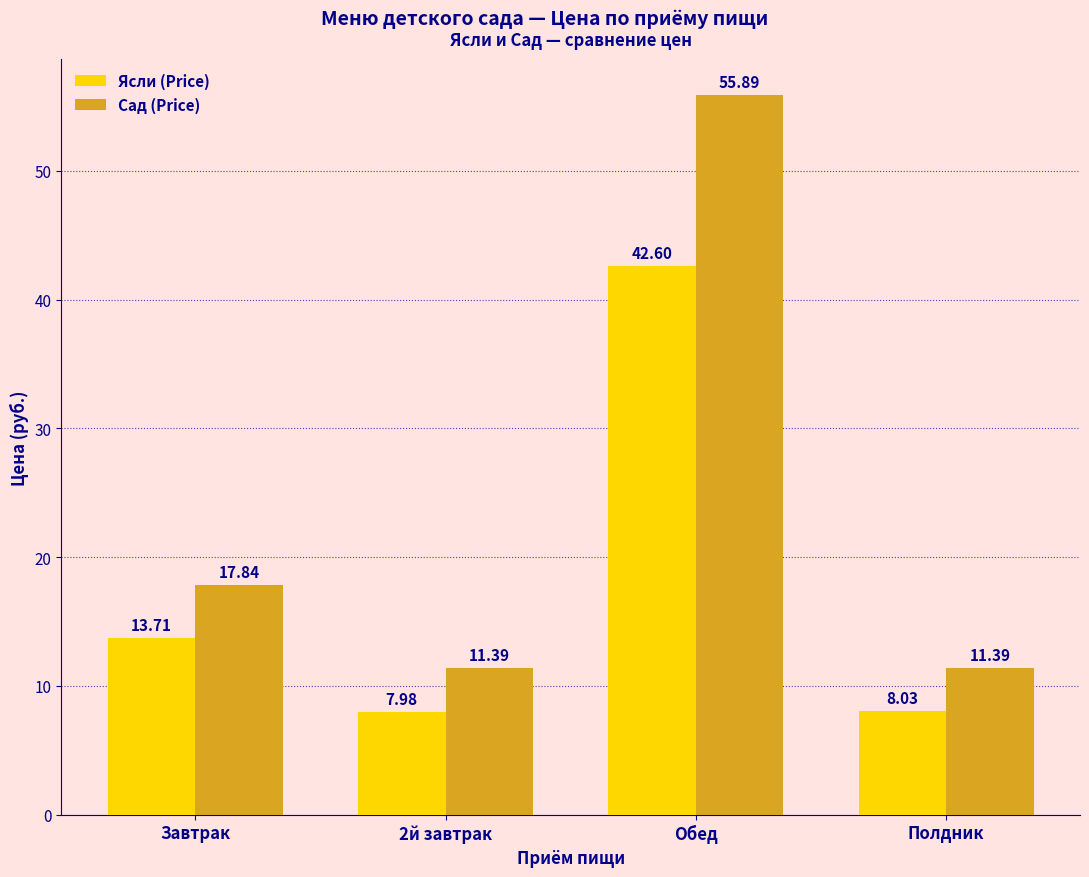

Reading left to right, list all the values displayed in this chart.

Ясли (Price): 13.7	8.0	42.6	8.0
Сад (Price): 17.8	11.4	55.9	11.4